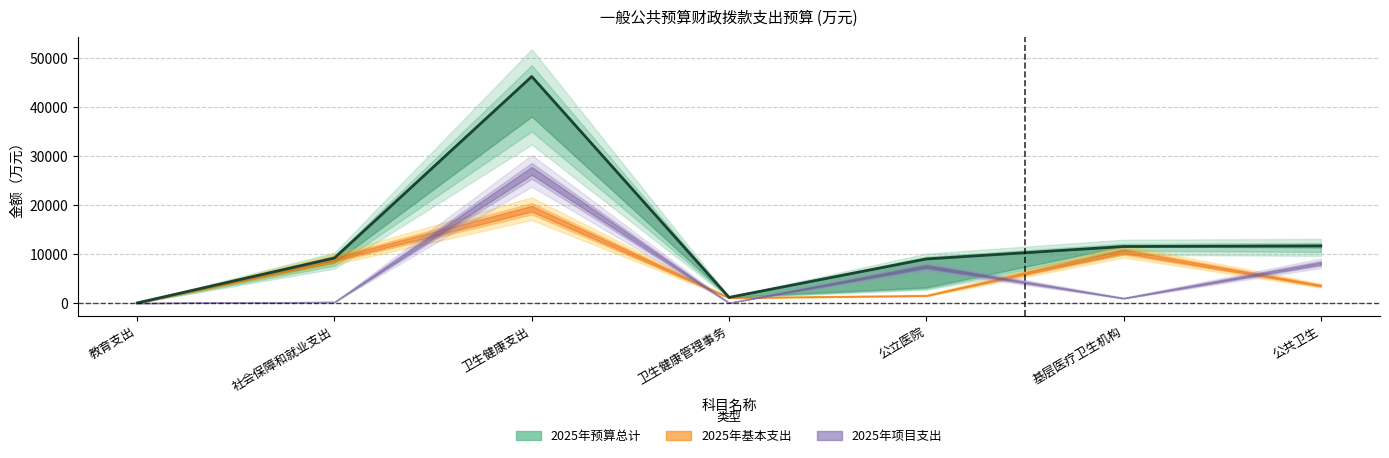

Is the value of 2025年基本支出 at 公共卫生 greater than the value of 2025年项目支出 at 基层医疗卫生机构?

Yes